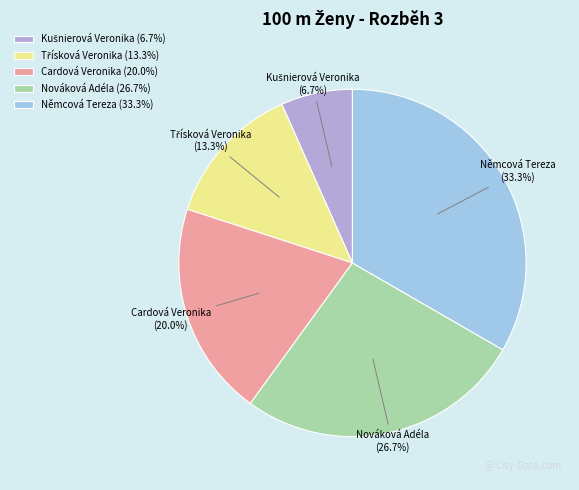

Which category has the biggest portion of the pie?

Němcová Tereza